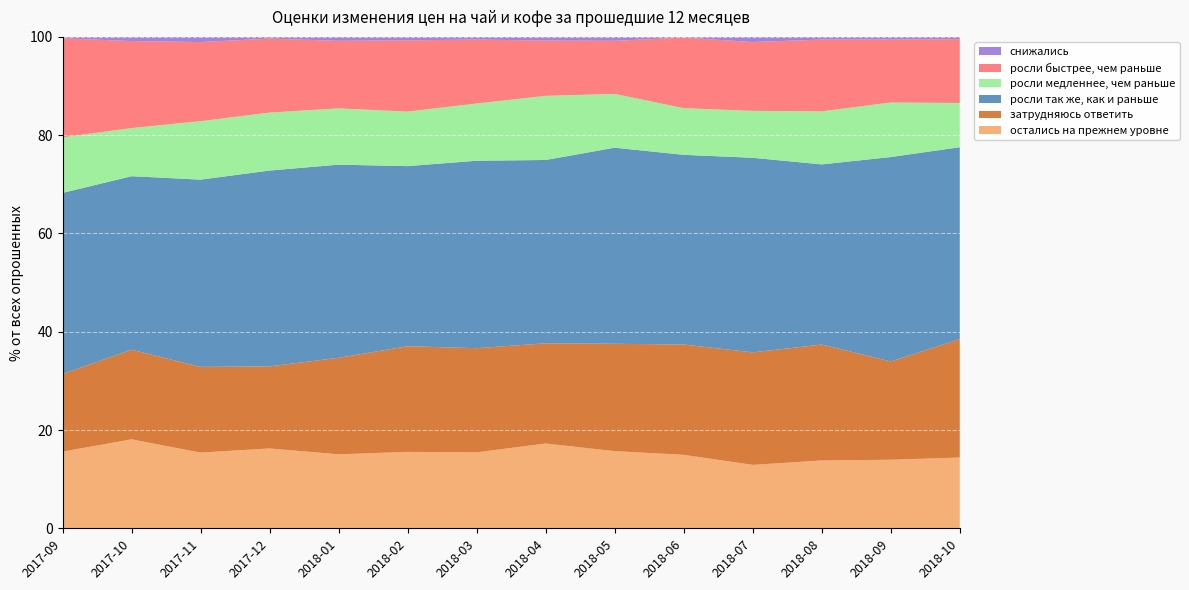

Reading left to right, extract all data points from this chart.

остались на прежнем уровне: 15.6	18.1	15.4	16.2	15.1	15.6	15.4	17.2	15.7	14.9	12.9	13.8	13.9	14.4
затрудняюсь ответить: 15.8	18.2	17.4	16.7	19.6	21.5	21.2	20.4	21.9	22.4	22.9	23.6	20.0	24.1
росли так же, как и раньше: 36.9	35.3	38.1	39.9	39.3	36.6	38.1	37.3	39.9	38.6	39.6	36.6	41.6	39.0
росли медленнее, чем раньше: 11.3	9.8	11.9	11.8	11.4	11.1	11.7	13.1	10.9	9.5	9.6	10.8	11.1	9.0
росли быстрее, чем раньше: 20.1	17.7	16.1	15.1	13.8	14.5	13.0	11.2	10.8	14.3	14.0	14.6	12.8	13.0
снижались: 0.3	0.8	1.1	0.3	0.8	0.7	0.6	0.8	0.8	0.1	1.1	0.6	0.6	0.5